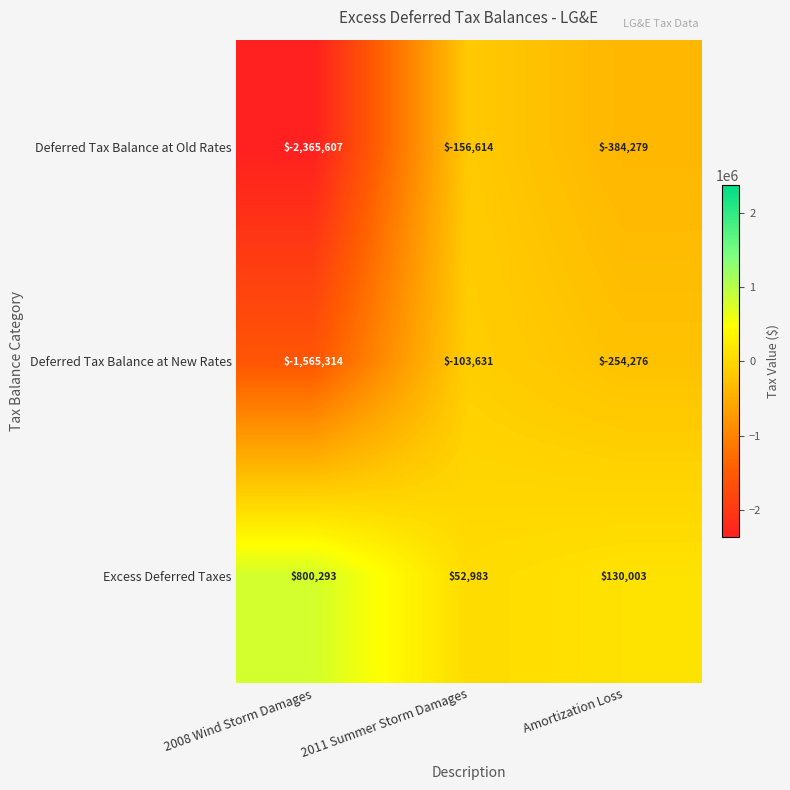

Is the value of Deferred Tax Balance at New Rates at 2011 Summer Storm Damages greater than the value of Deferred Tax Balance at Old Rates at Amortization Loss?

Yes